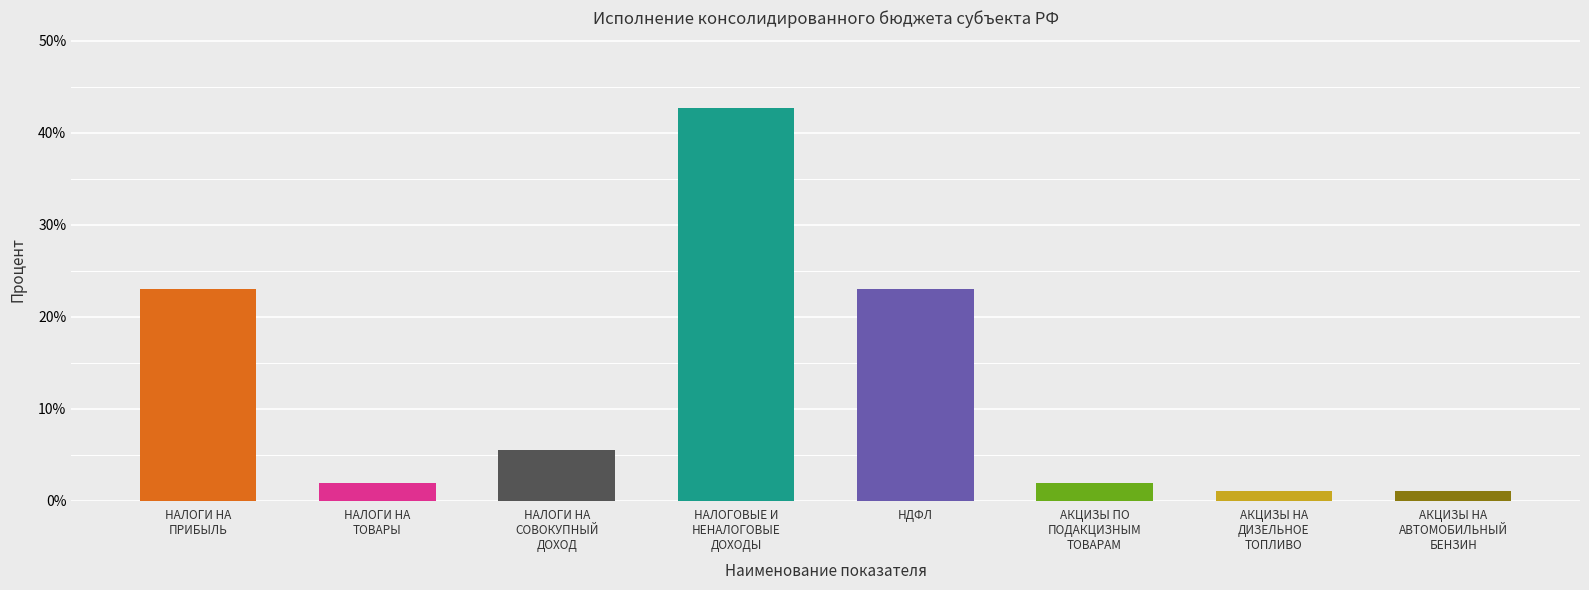

Are the bars horizontal?

No